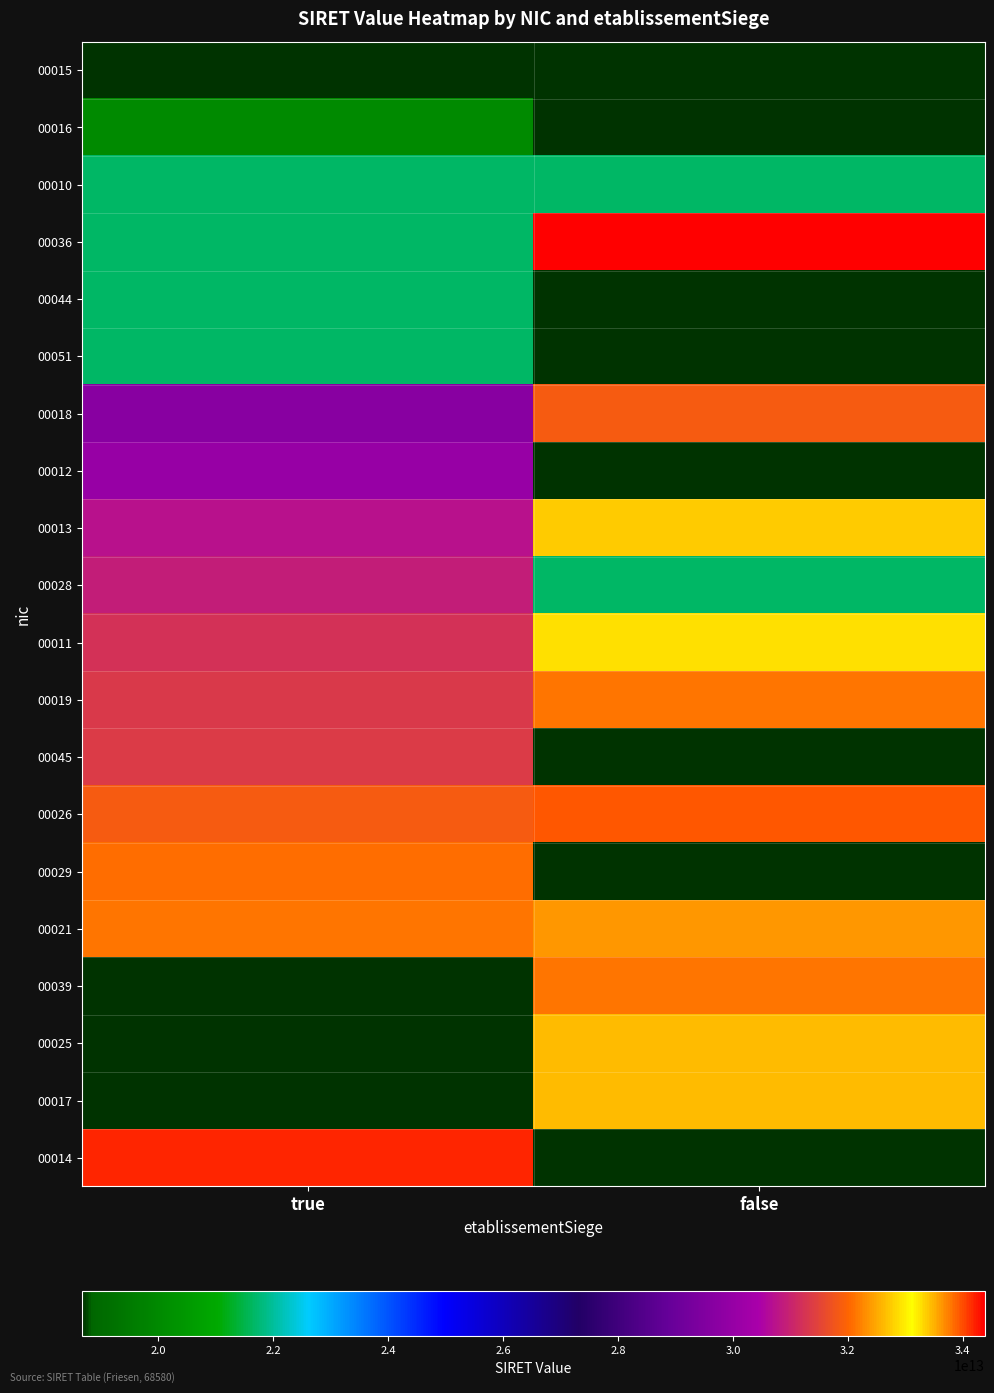

How many data points does each series have?

2